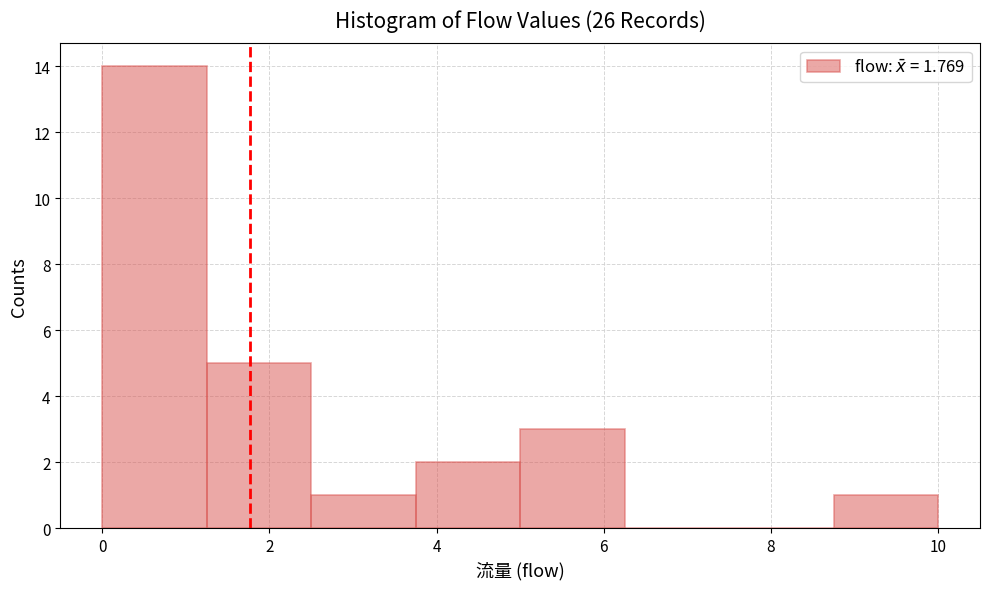

How tall is the bar that spans 8.75 to 10.00 on the x-axis? Neither the bar edges nor the heights are printed on the chart, so give them approximately, as read against the axes.

1